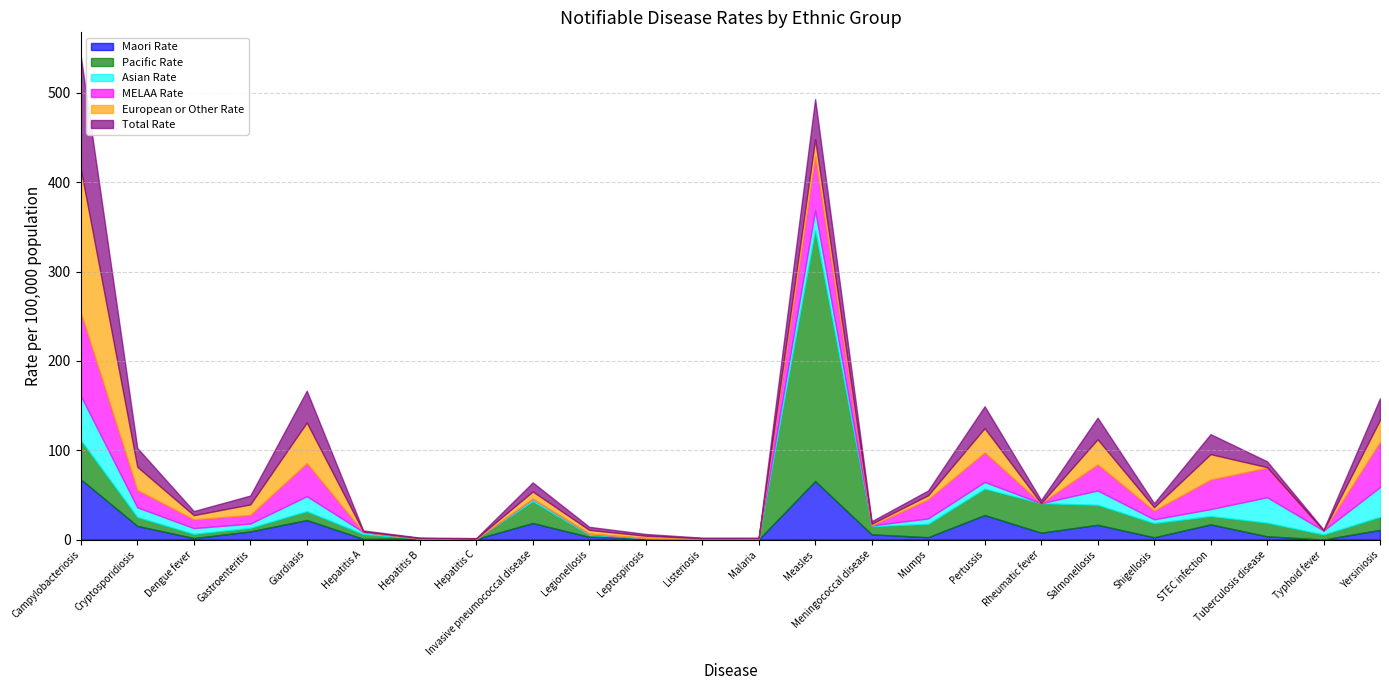

Where do Maori Rate and Total Rate first cross each other?

Hepatitis A and Hepatitis B